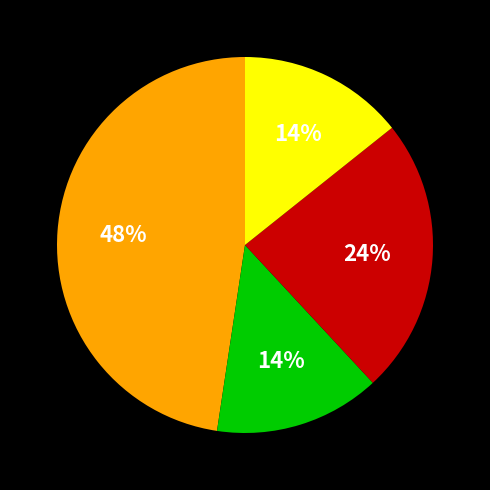

To the nearest percent, what is the average slice percentage?

25%